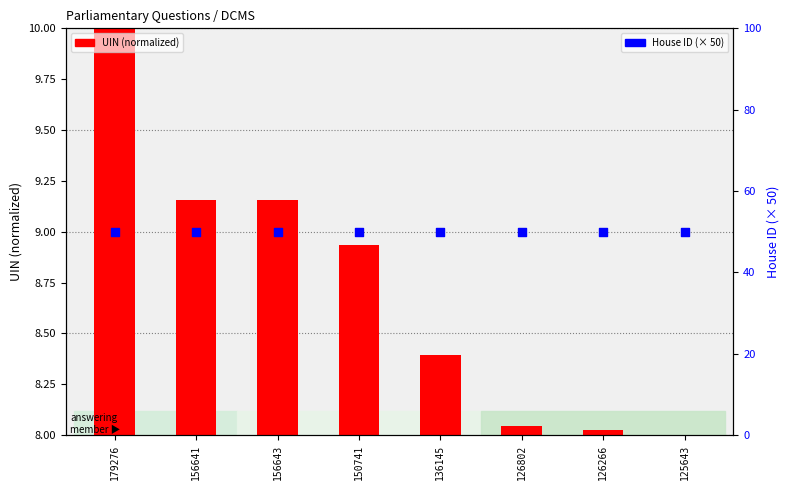

What are all the series names shown in the legend?

UIN (normalized), House ID (× 50)